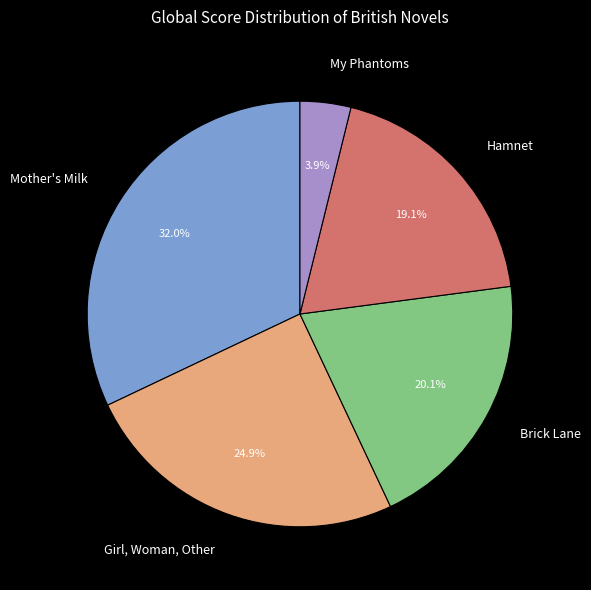

Which has a higher value, My Phantoms or Hamnet?

Hamnet